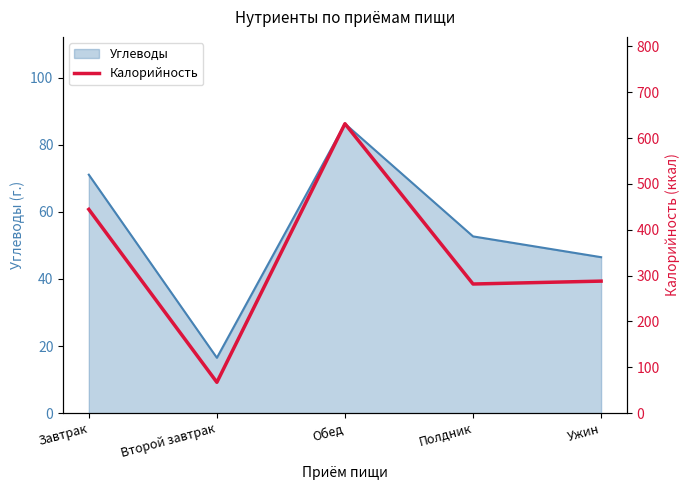

True or false: the data shows 631.8 at Завтрак.

False